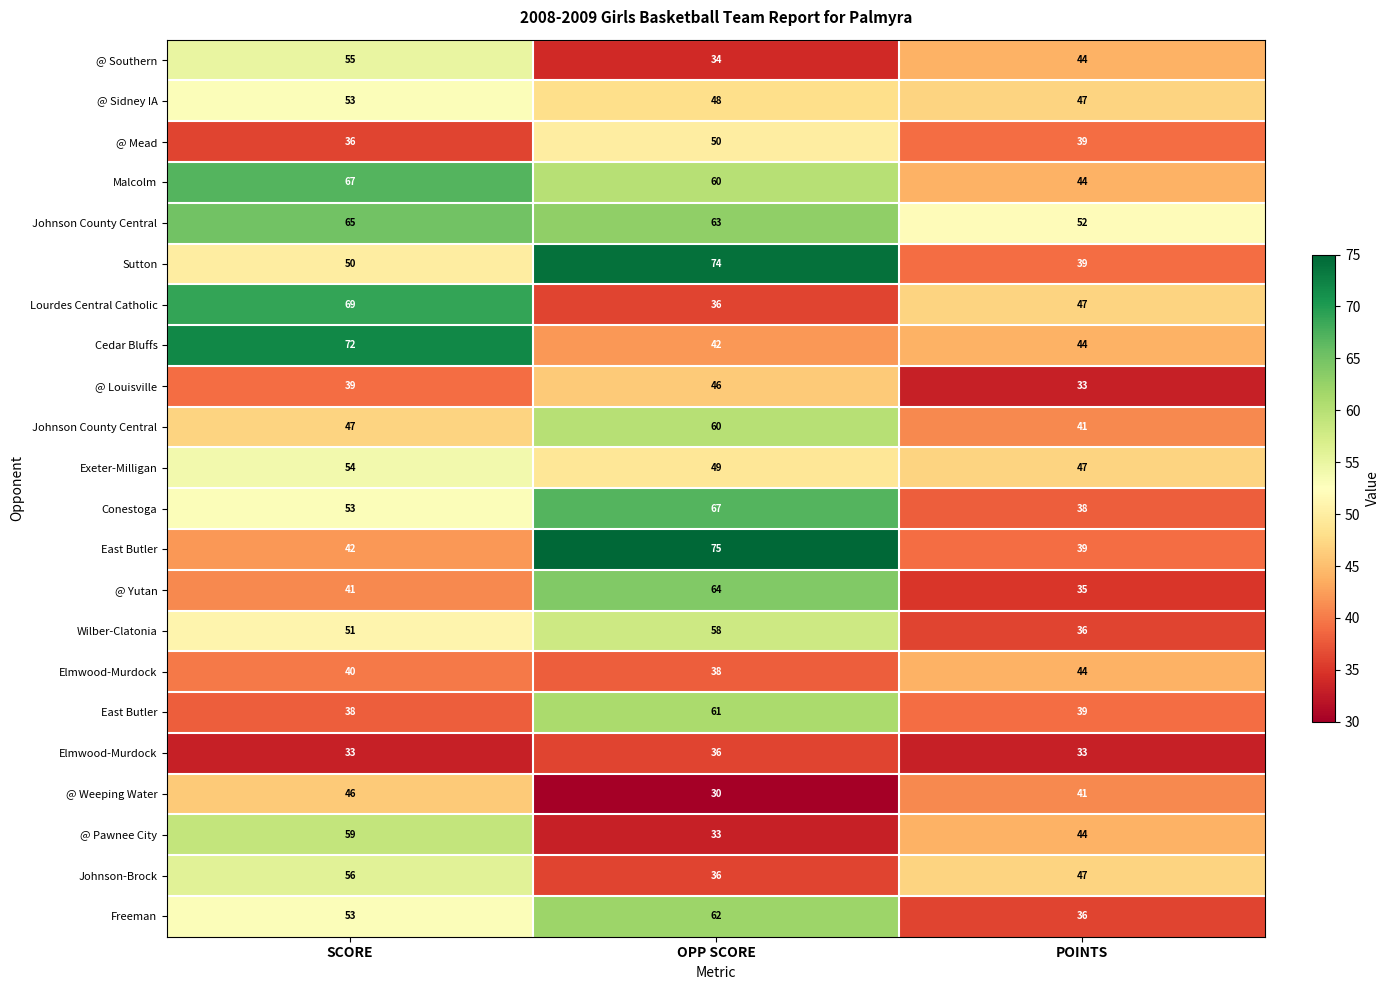

What is the spread (max minus min) of values at POINTS?

19